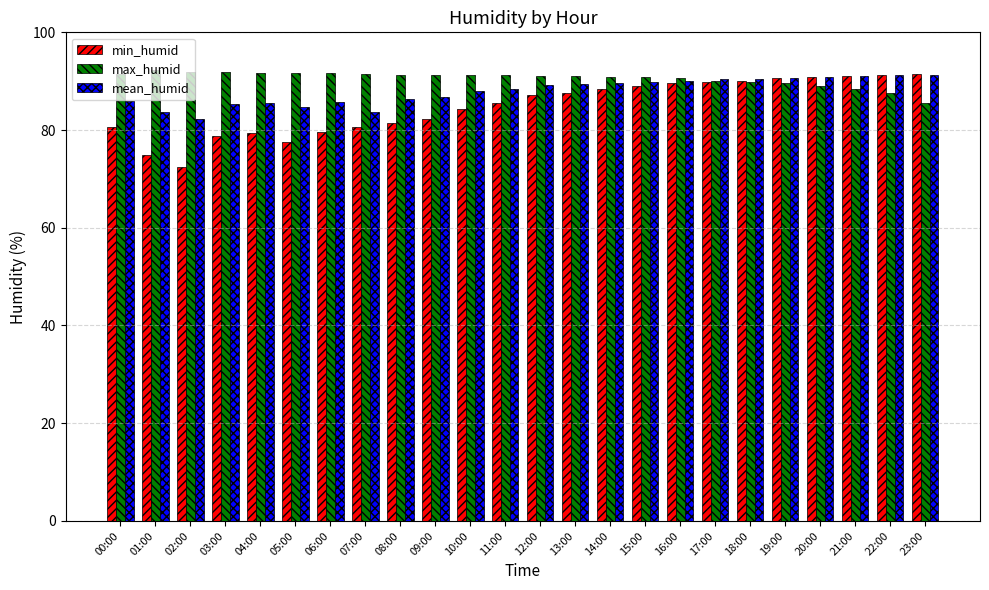

What is the difference between the maximum and minimum values in the min_humid series?

19.0